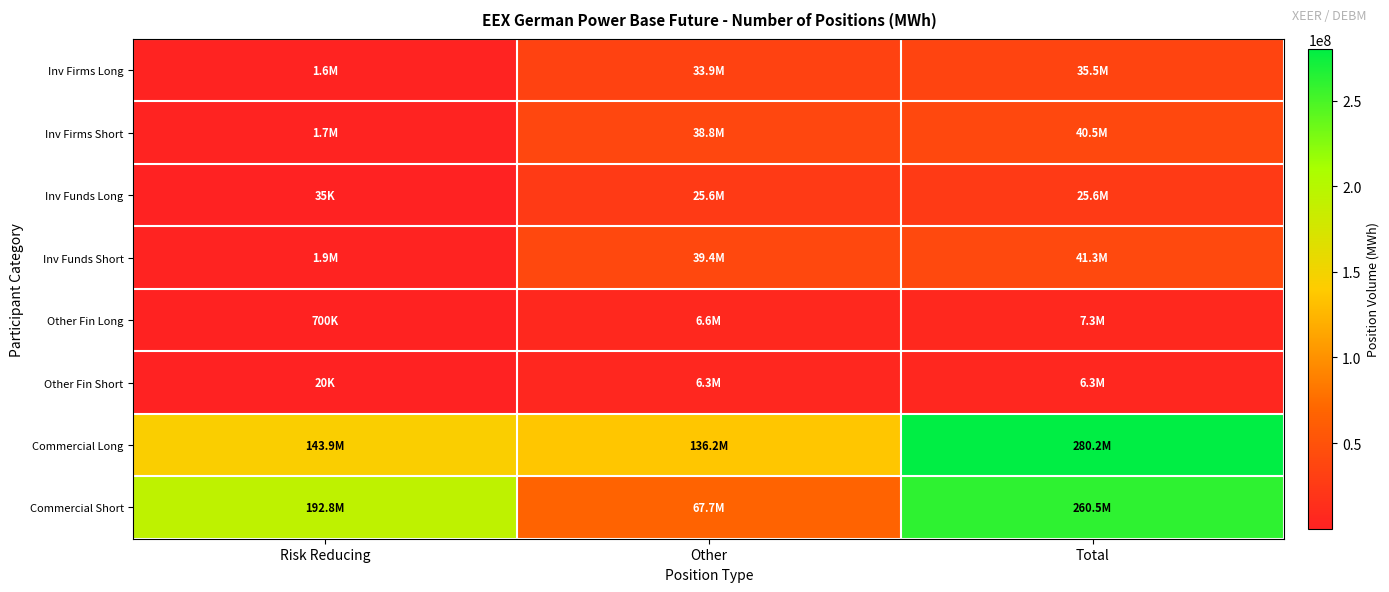

What is the total value across all series at Risk Reducing?

342630736